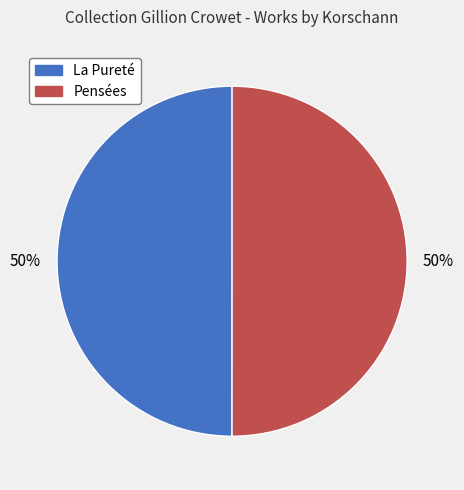

Approximately how many times larger is the value at Pensées compared to La Pureté?

1.0